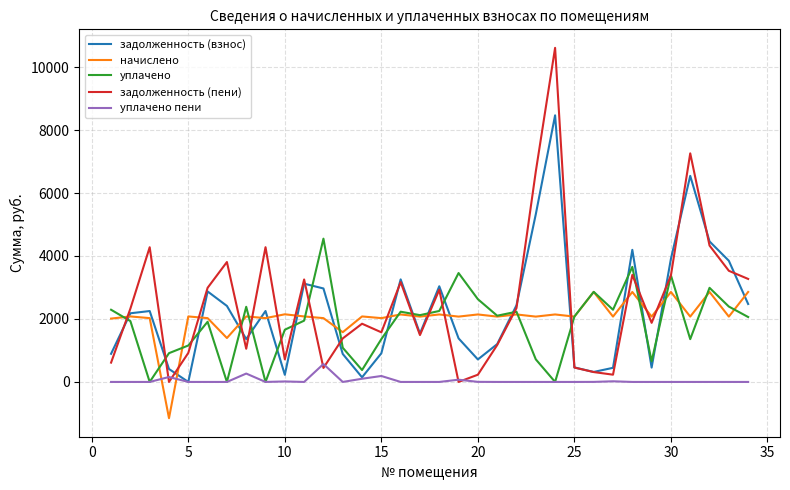

What are all the series names shown in the legend?

задолженность (взнос), начислено, уплачено, задолженность (пени), уплачено пени